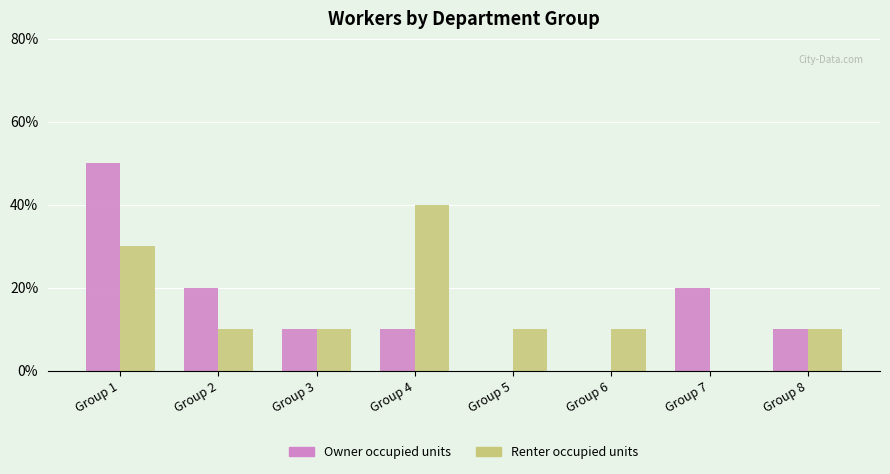

What are all the series names shown in the legend?

Owner occupied units, Renter occupied units